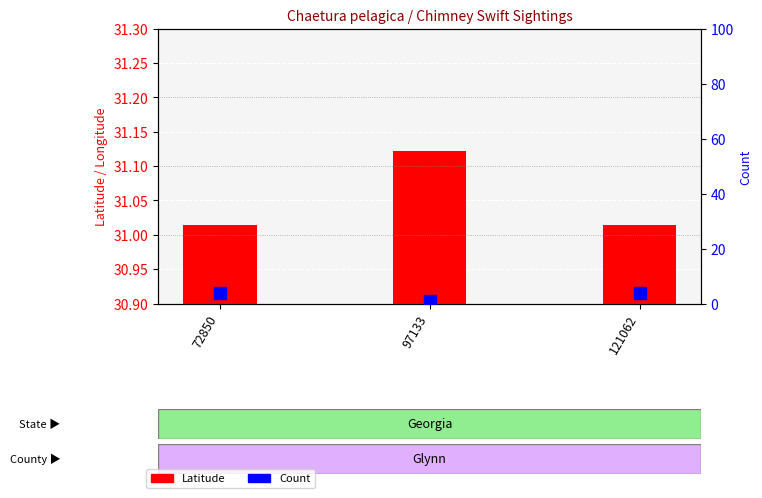

How many bars are there in each group?

2